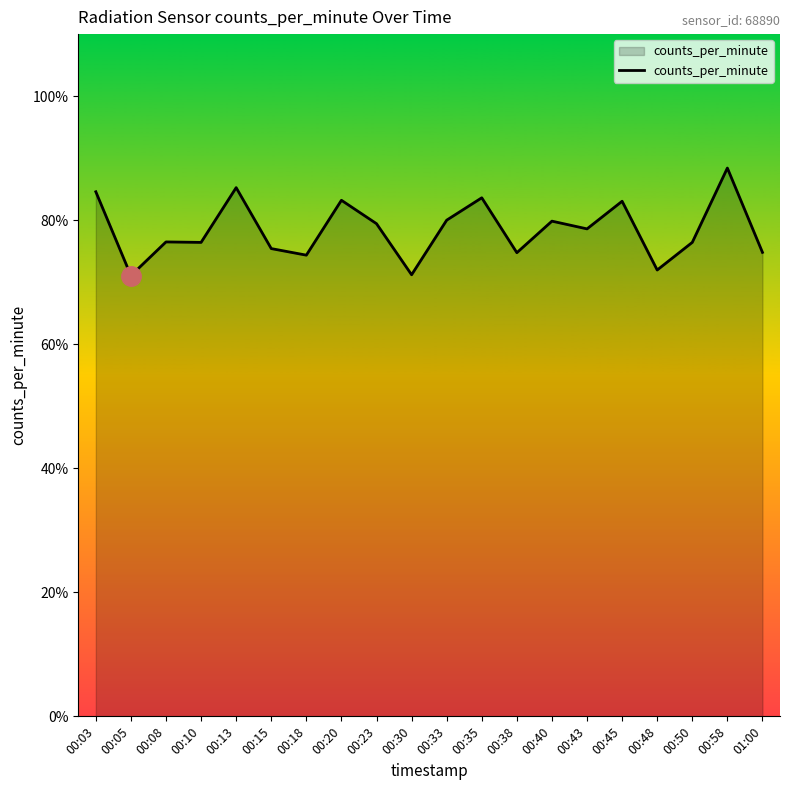

True or false: the data shows 36.0 at 00:50.

False